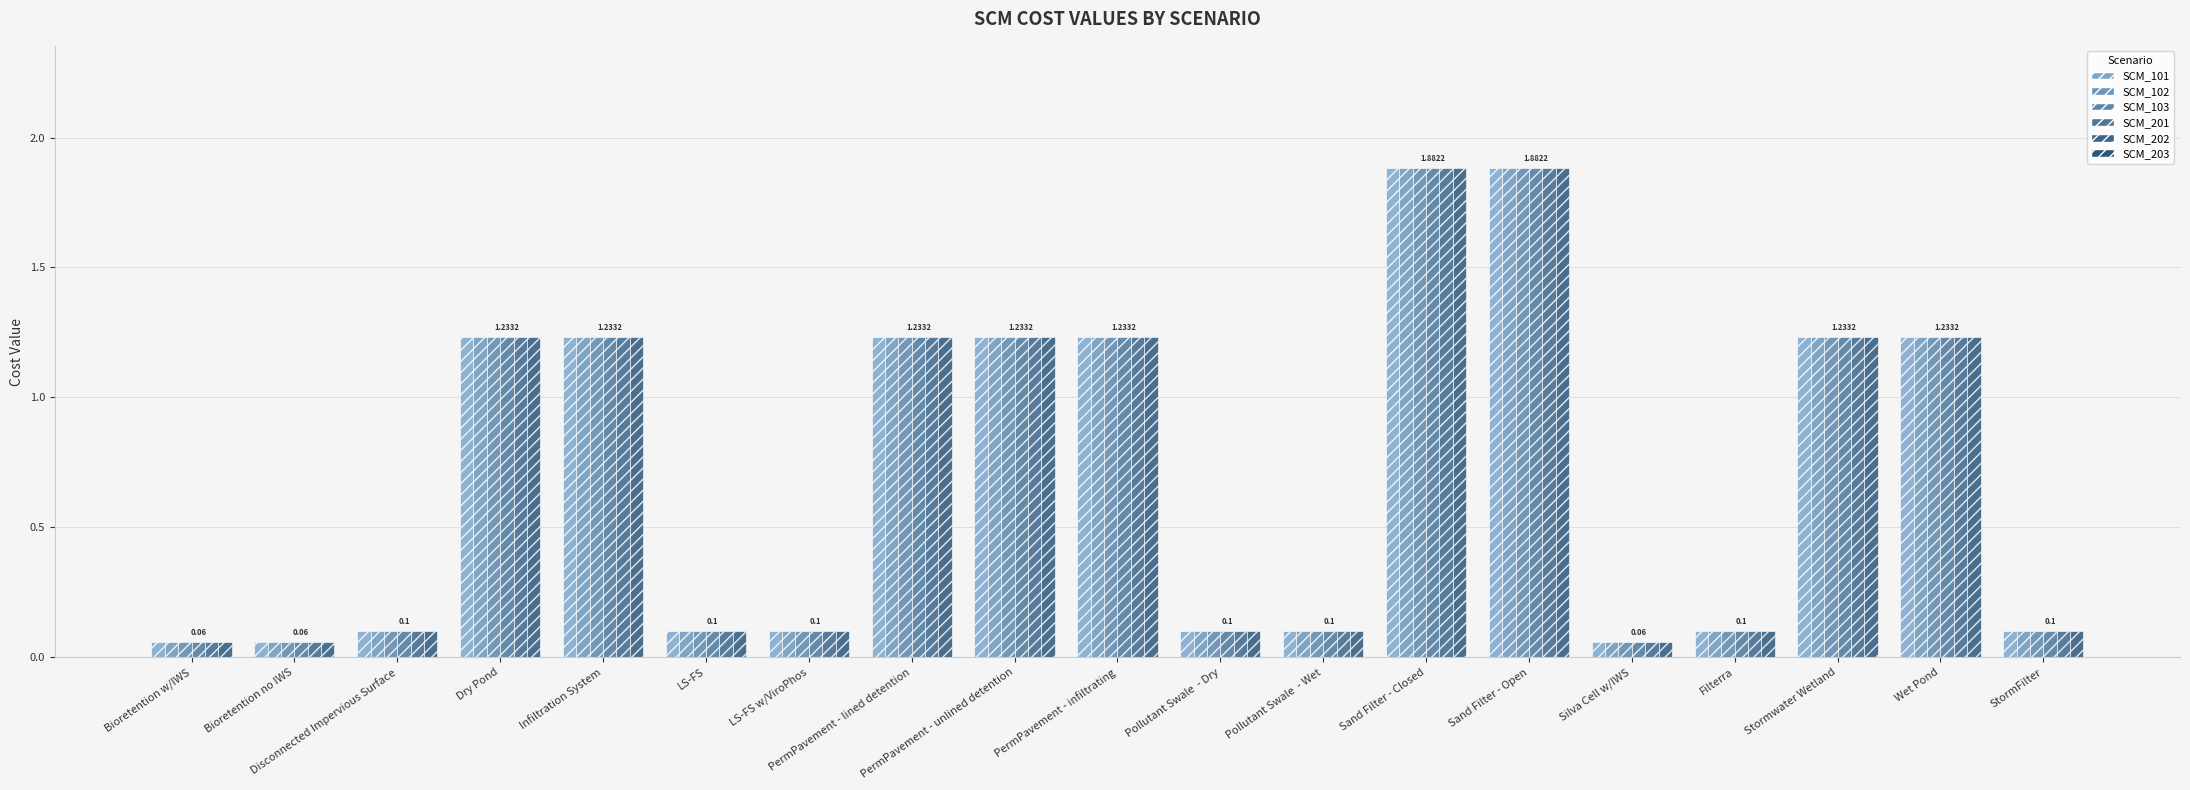

At which label does SCM_202 reach its minimum?

Bioretention w/IWS